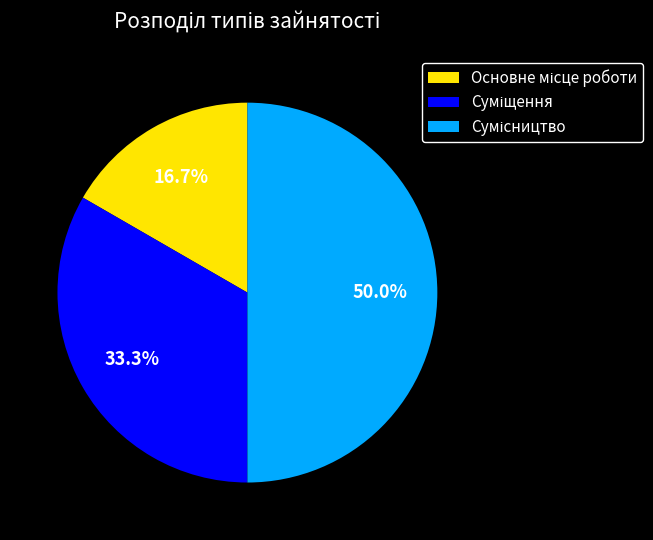

What portion of the pie excludes Суміщення?

66.7%